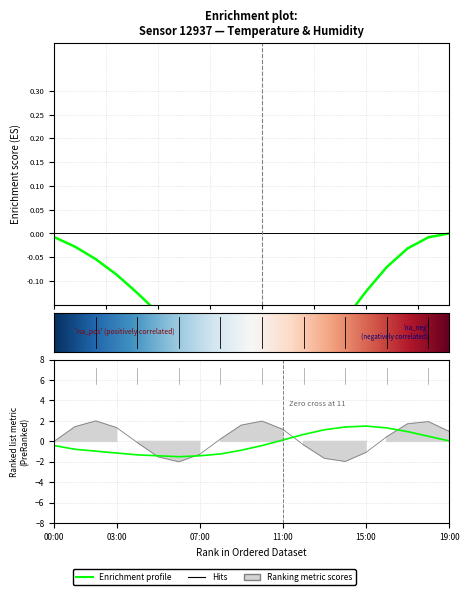

Which label corresponds to the smallest value in the chart?

06:00